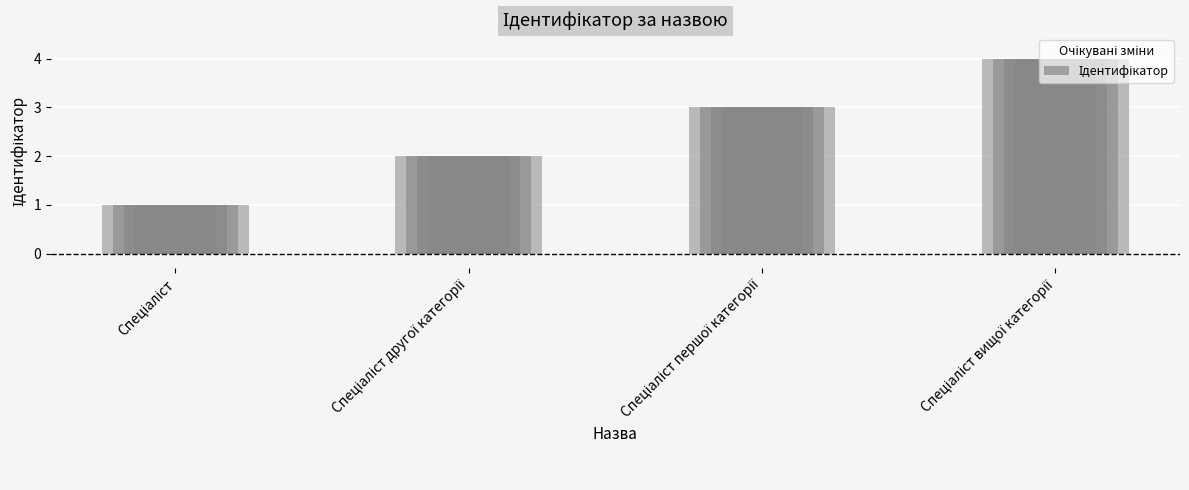

What value does the data have at Спеціаліст першої категорії?

3